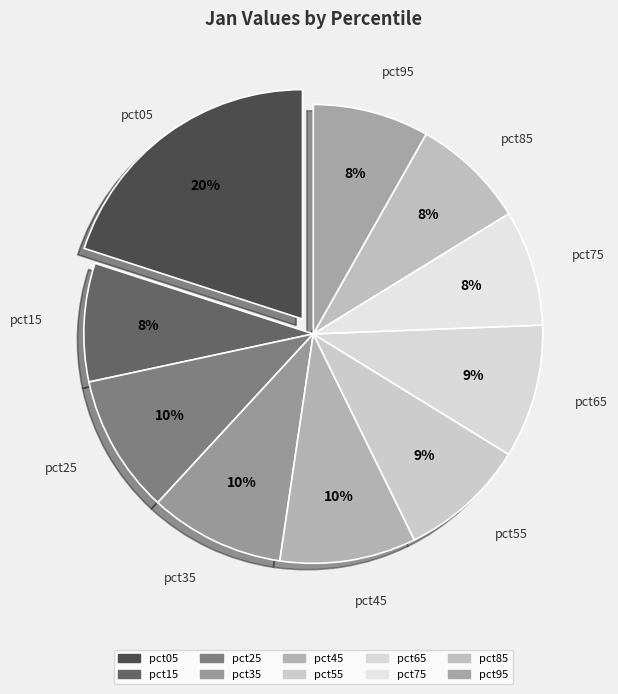

What portion of the pie excludes pct45?

90.4%